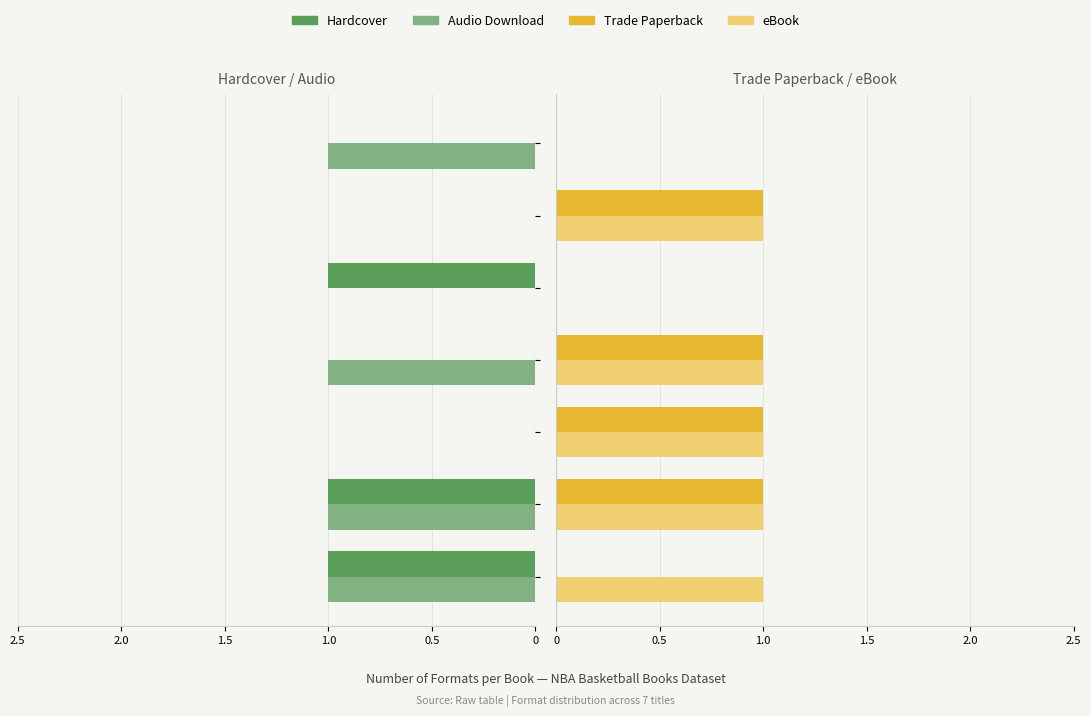

Reading left to right, extract all data points from this chart.

Hardcover: 1	1	0	0	1	0	0
Audio Download: 1	1	0	1	0	0	1
Trade Paperback: 0	1	1	1	0	1	0
eBook: 1	1	1	1	0	1	0